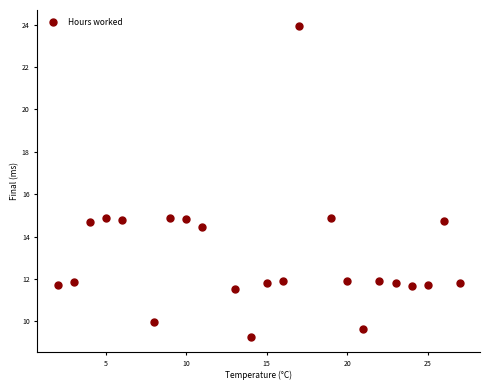

What is the range of Y values (max minus min)?

14.7